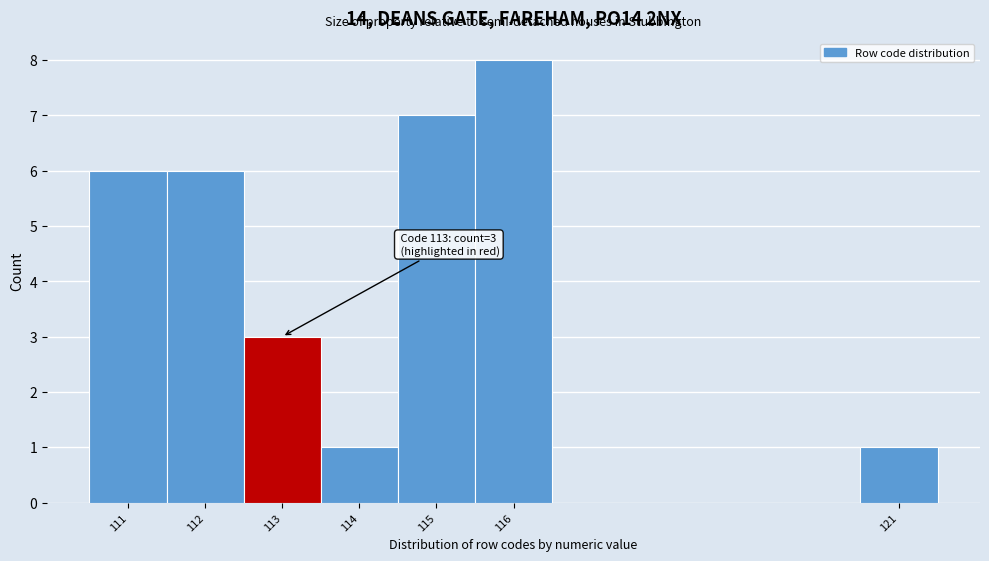

Which range on the x-axis has the tallest bar?

115.5 to 116.5